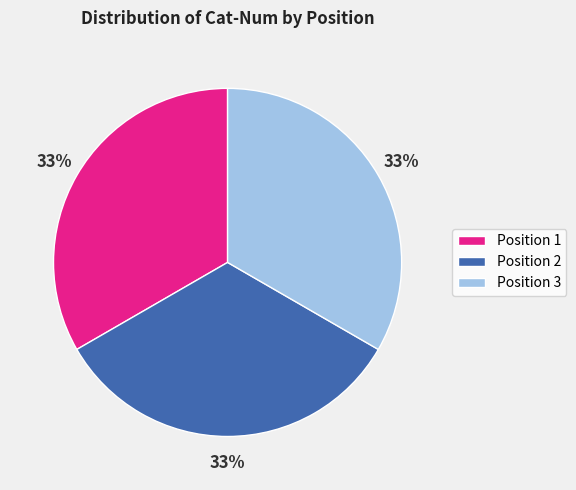

To the nearest percent, what portion does Position 2 represent?

33%